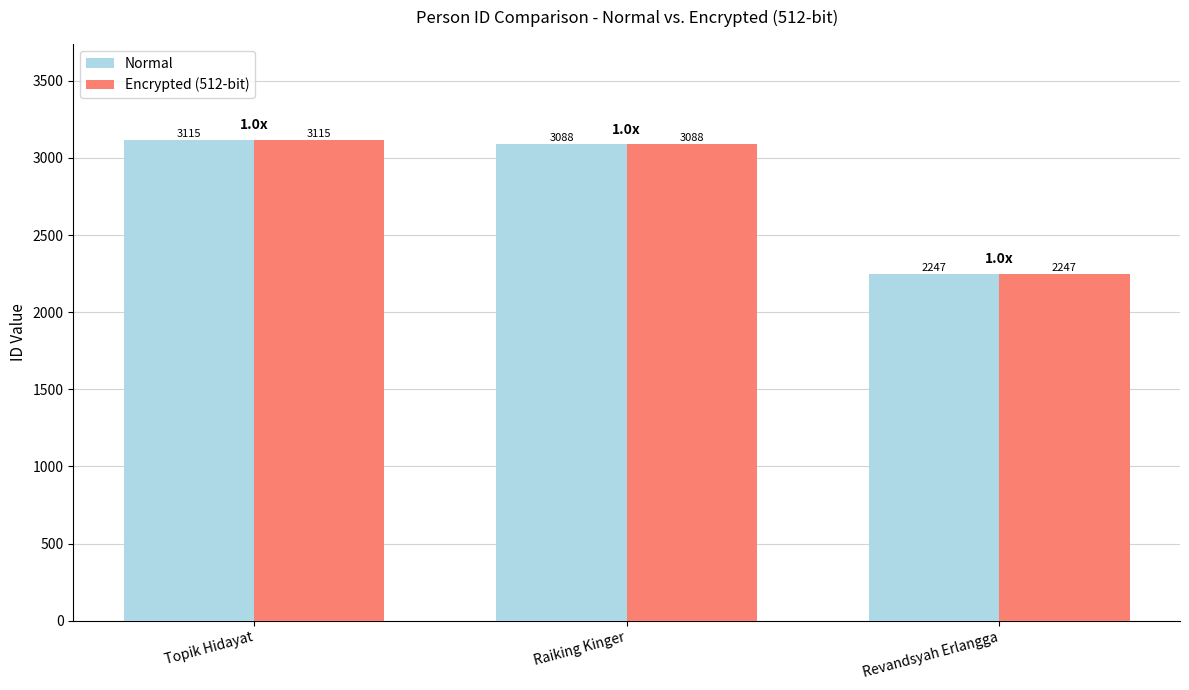

How many categories are shown in the chart?

3